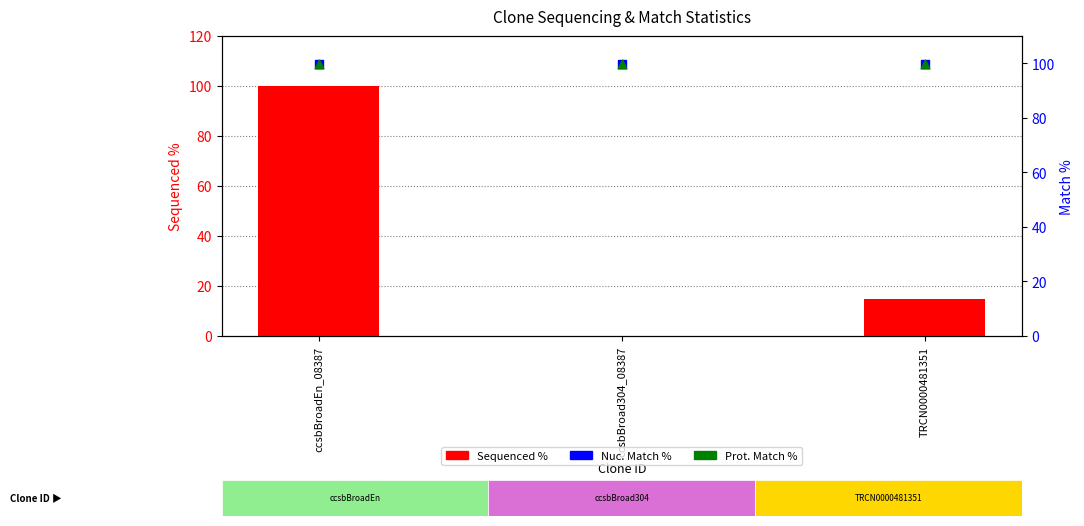

Which series has the widest spread of Y values?

Sequenced %